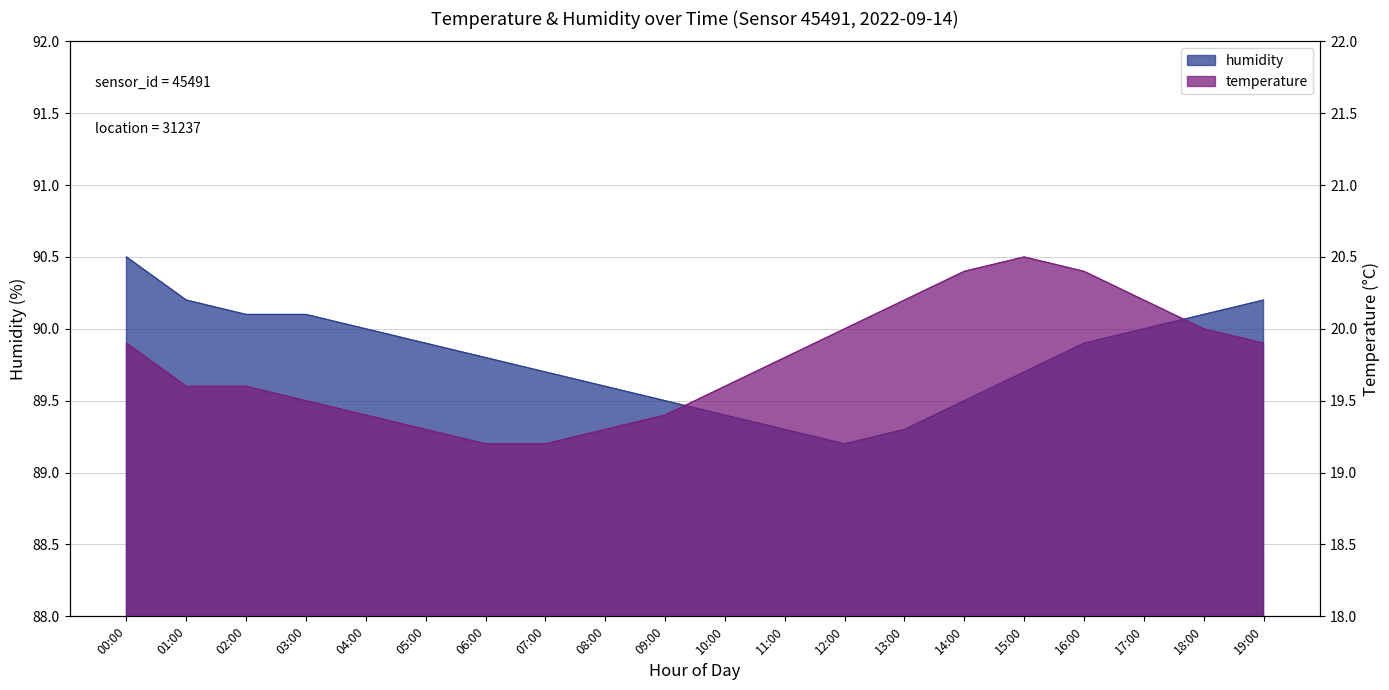

How many lines are shown in the chart?

2